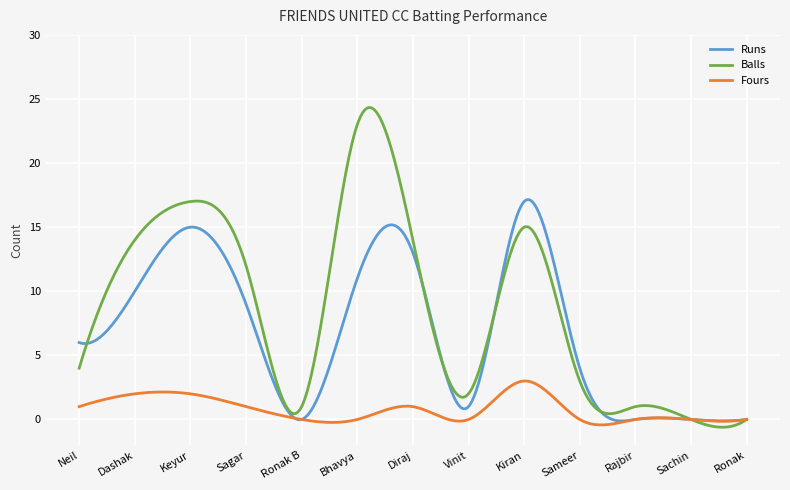

Rank the series by their maximum value, from highest to lowest.

Balls, Runs, Fours